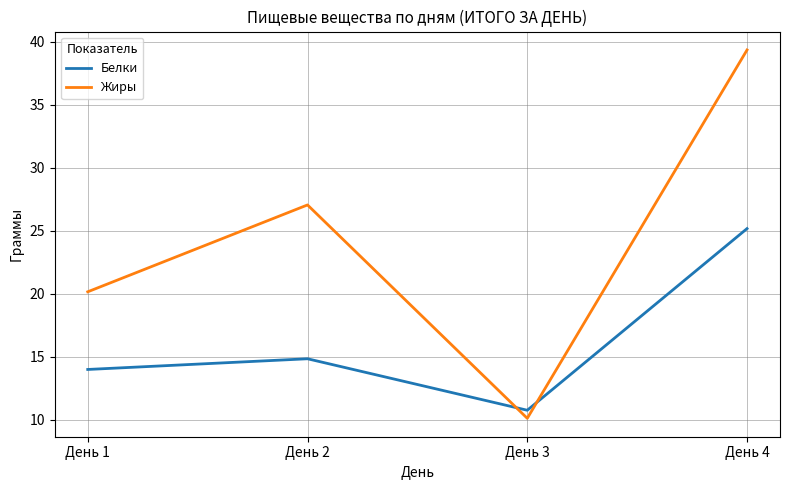

The Белки series shows 14.8 at День 2. True or false?

True